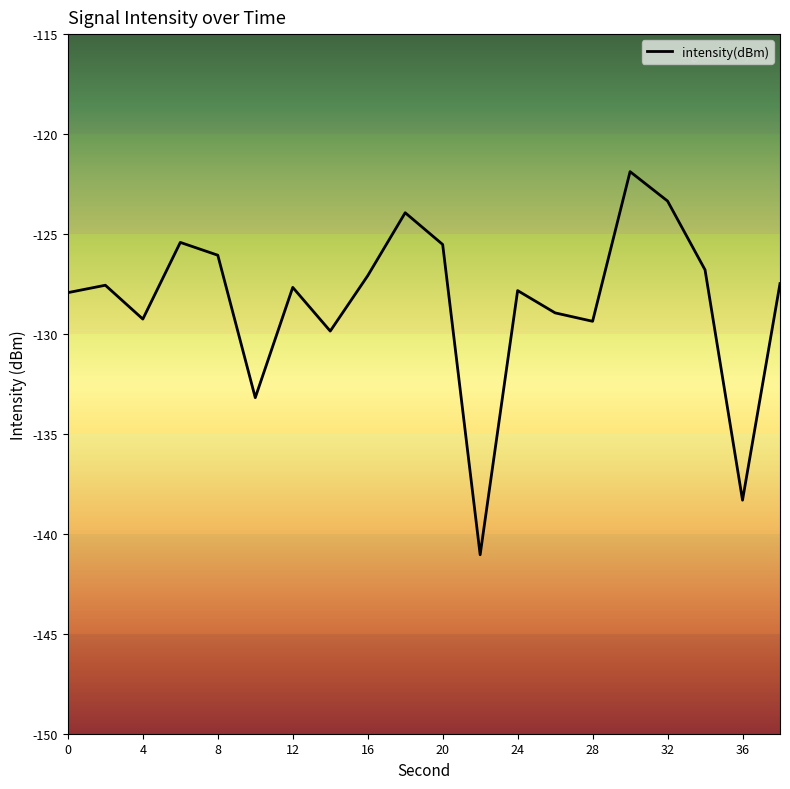

What is the maximum value shown in the chart?

-121.9